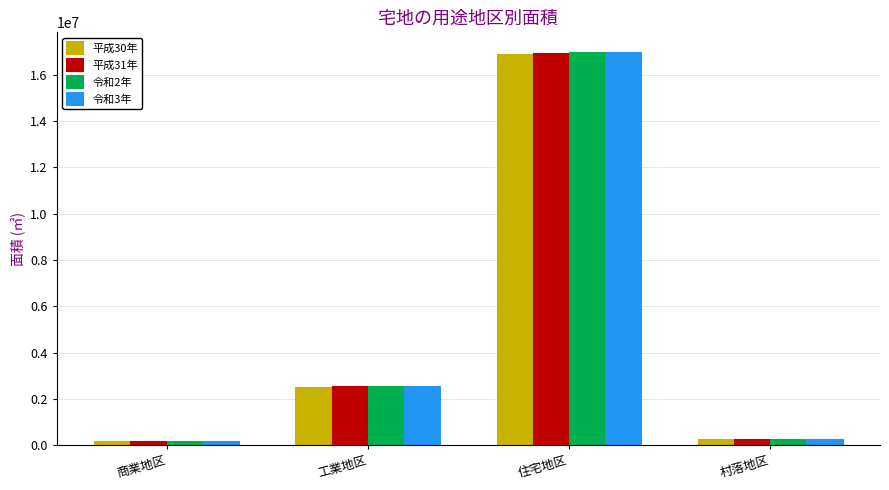

Where is 平成31年 nearest to the value 8549846?

工業地区